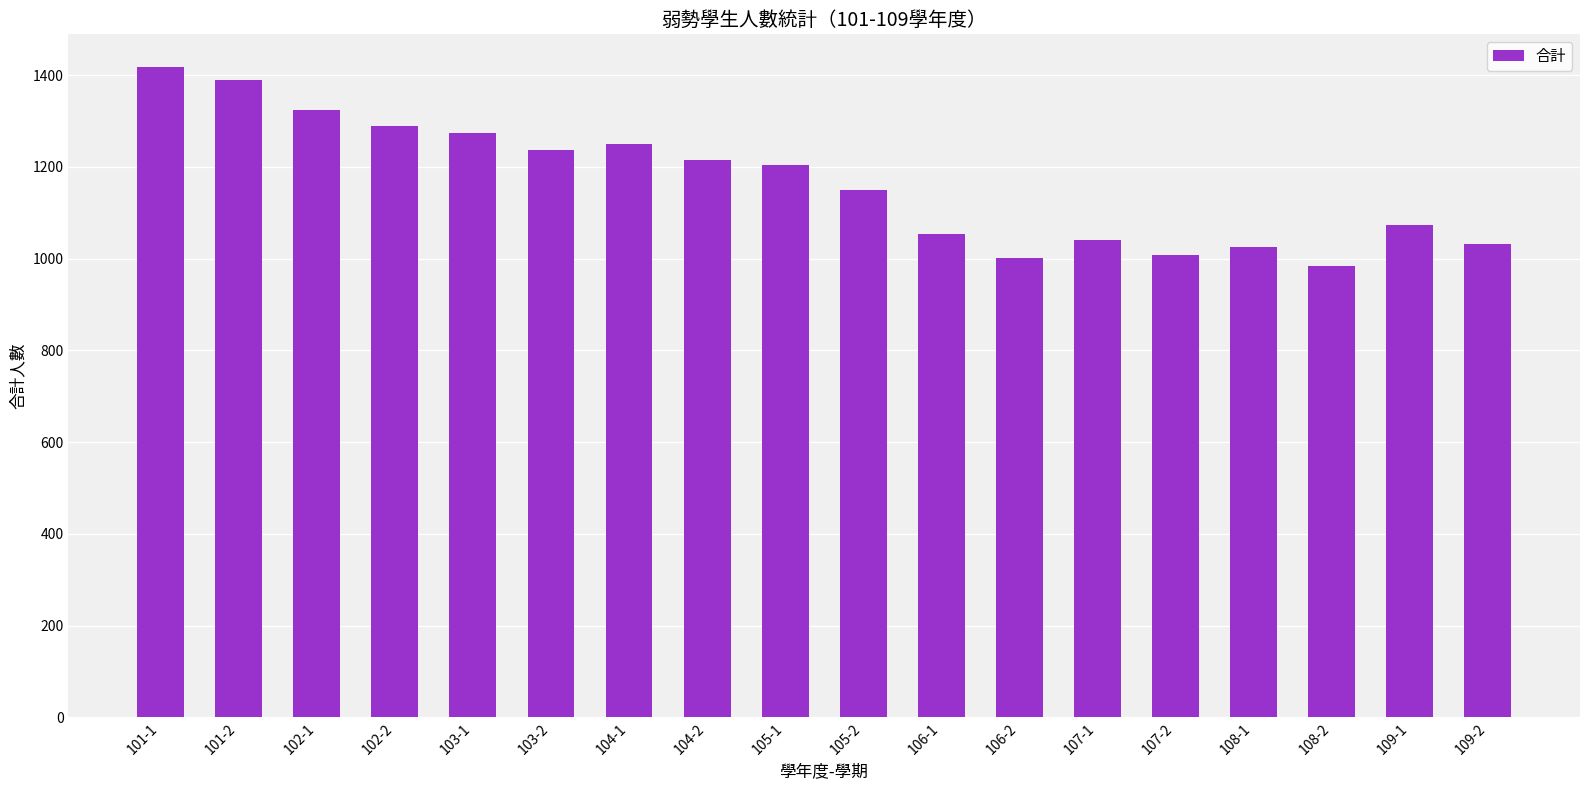

The value at 105-2 is 1859. True or false?

False